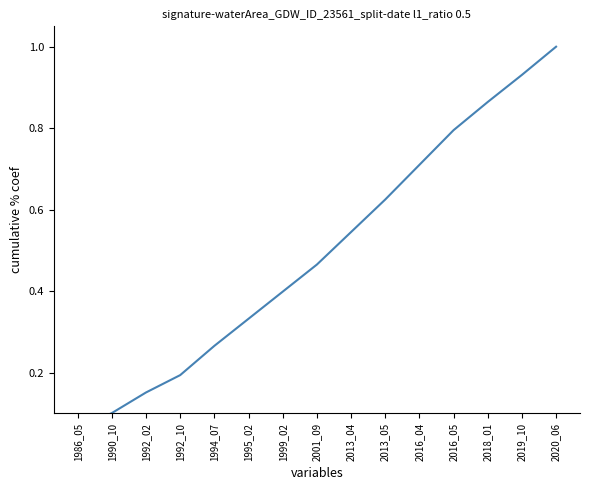

How many data points does each series have?

15